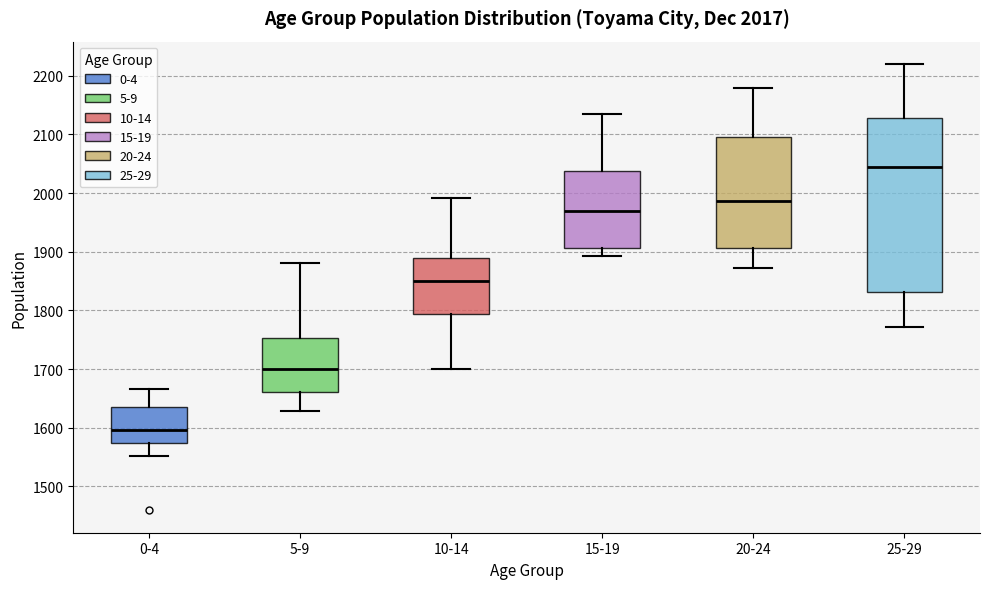

Where does the median line of the box for 20-24 sit on the y-axis? The values are not printed on the chart, so give them approximately, as read against the axis.

1990